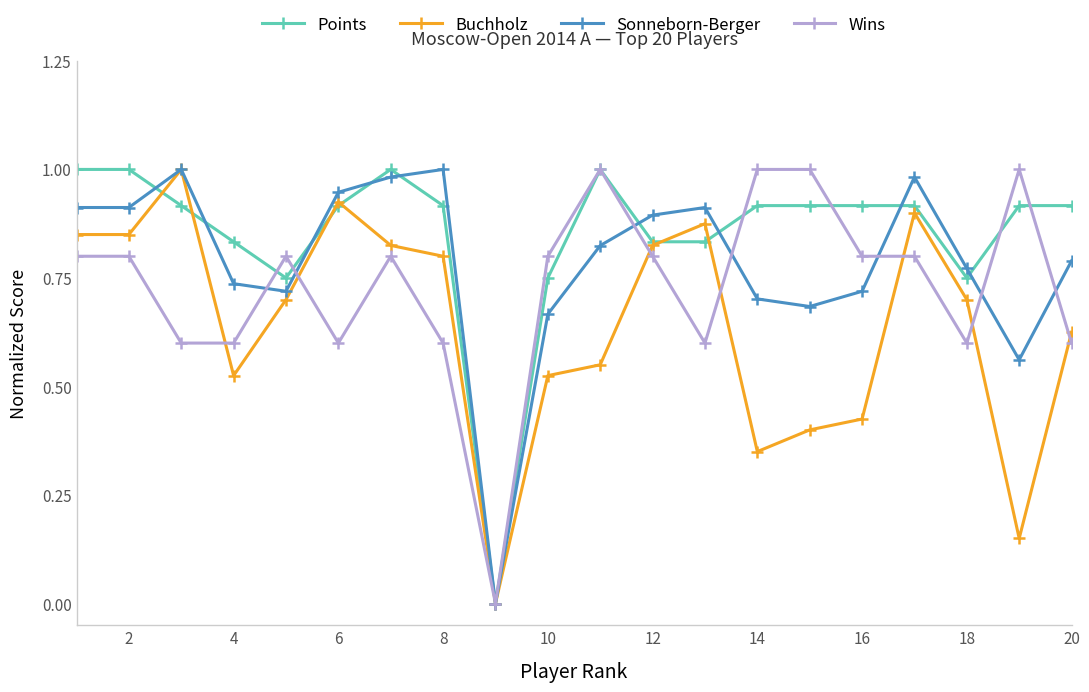

Which series has the largest total across all categories?

Points